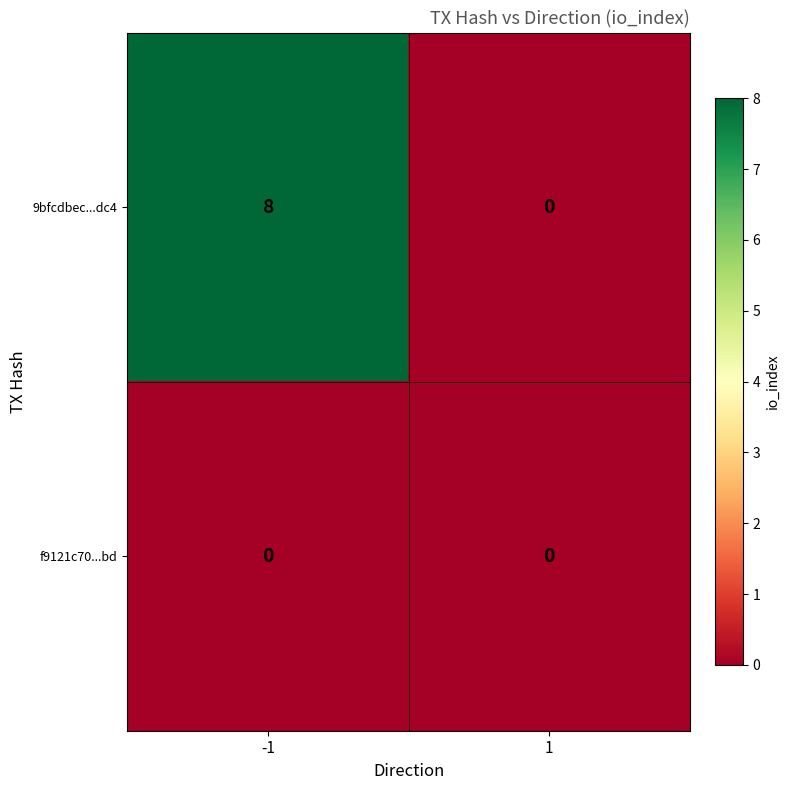

List the series in order of their overall mean, highest first.

9bfcdbec...dc4, f9121c70...bd